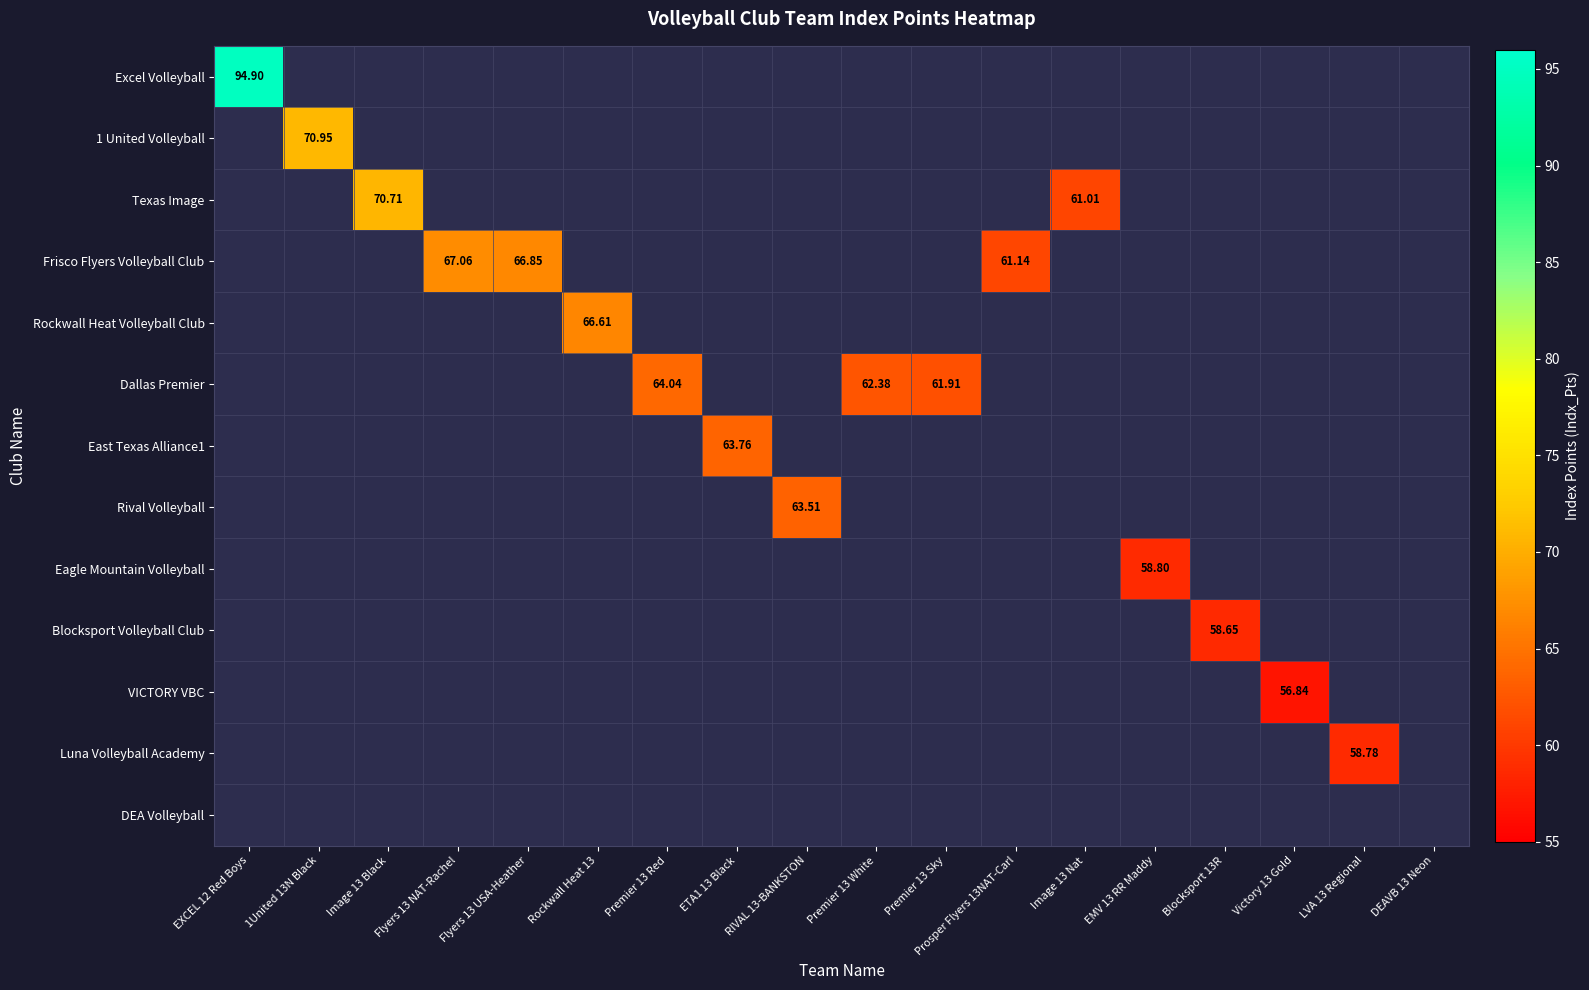

Rank the series by their average value, from lowest to highest.

Excel Volleyball, 1 United Volleyball, Texas Image, Frisco Flyers Volleyball Club, Rockwall Heat Volleyball Club, Dallas Premier, East Texas Alliance1, Rival Volleyball, Eagle Mountain Volleyball, Blocksport Volleyball Club, VICTORY VBC, Luna Volleyball Academy, DEA Volleyball